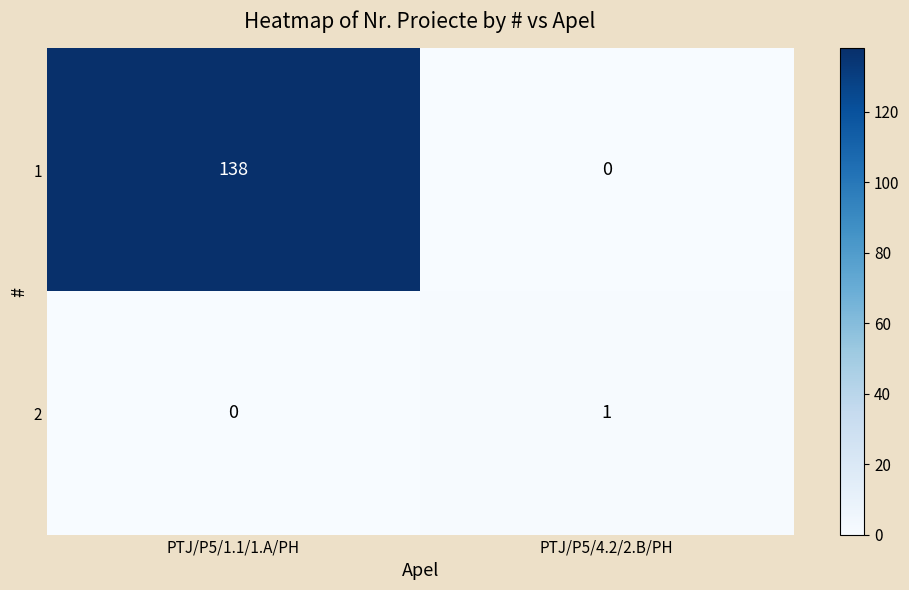

What is the difference between the 1 values at PTJ/P5/1.1/1.A/PH and PTJ/P5/4.2/2.B/PH?

138